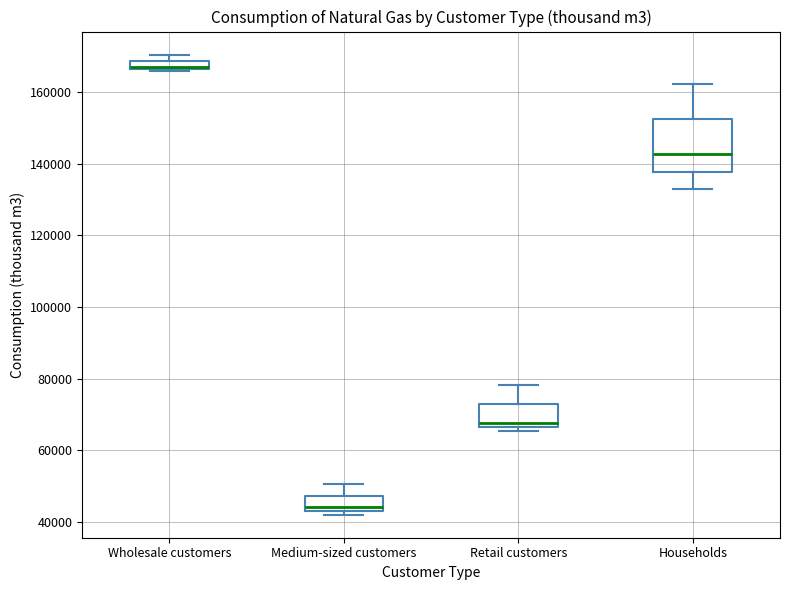

Where is the lower edge of the box for Medium-sized customers on the y-axis? The values are not printed on the chart, so give them approximately, as read against the axis.

44000